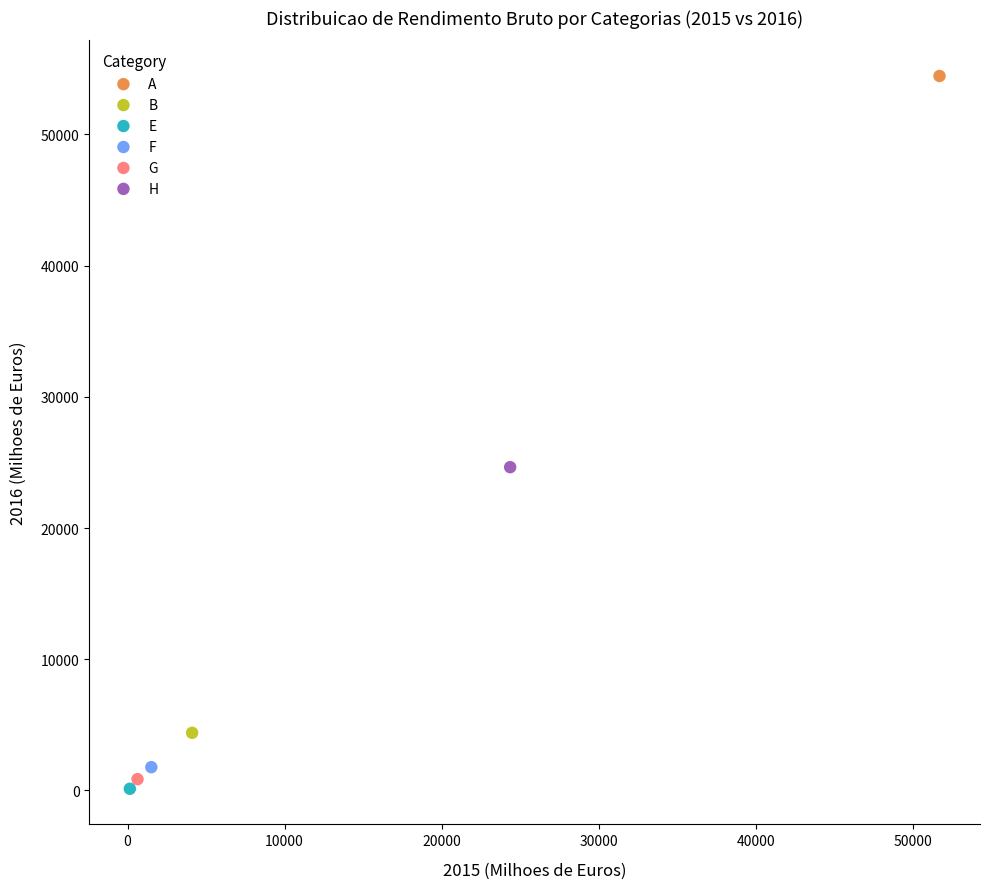

What are all the series names shown in the legend?

A, B, E, F, G, H